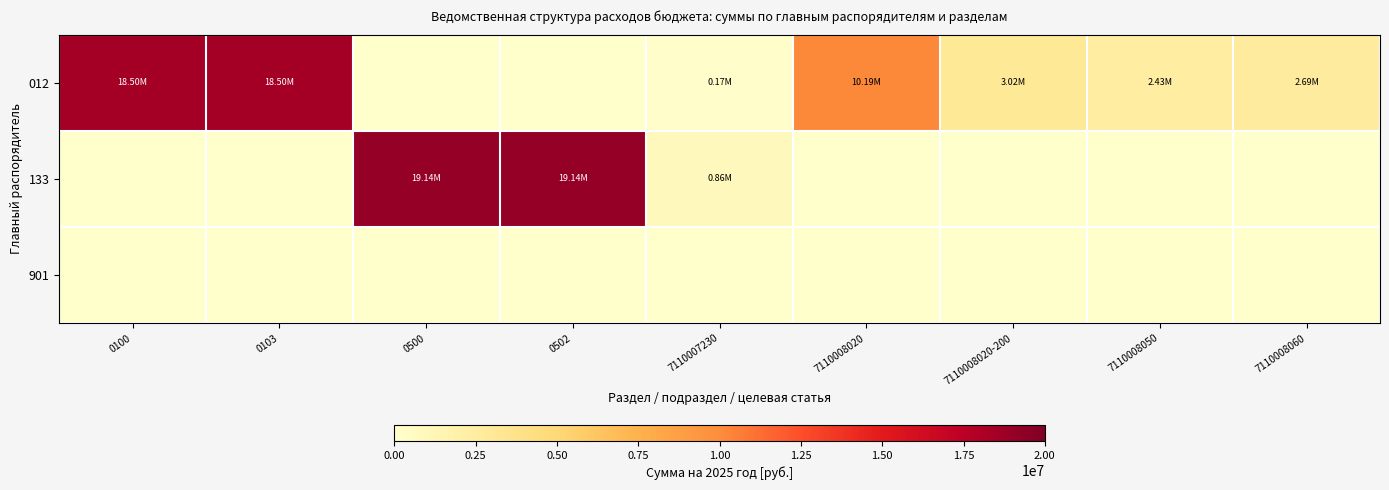

Which series has the largest range (max minus min)?

133